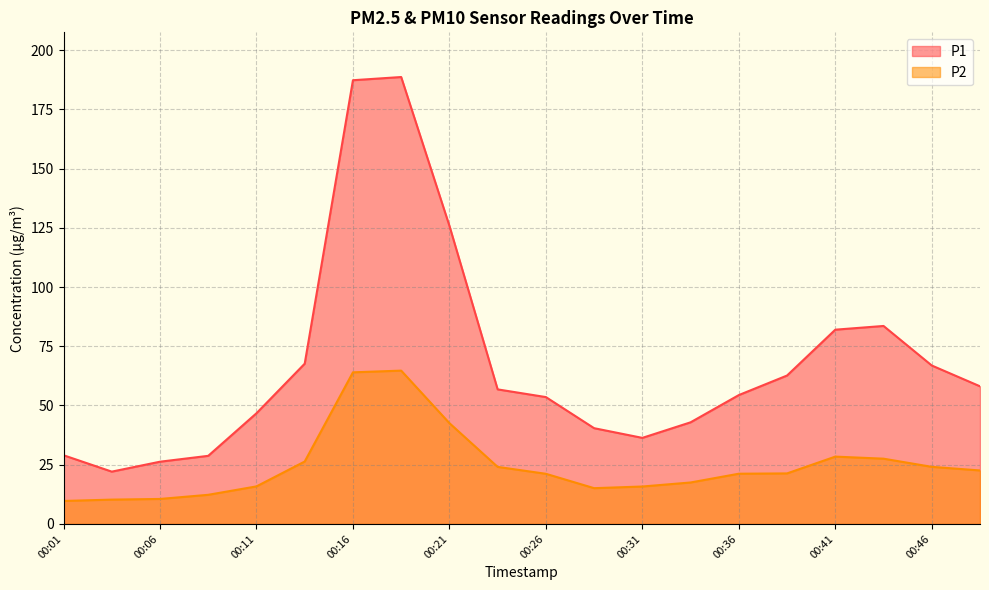

How many series are shown in this chart?

2